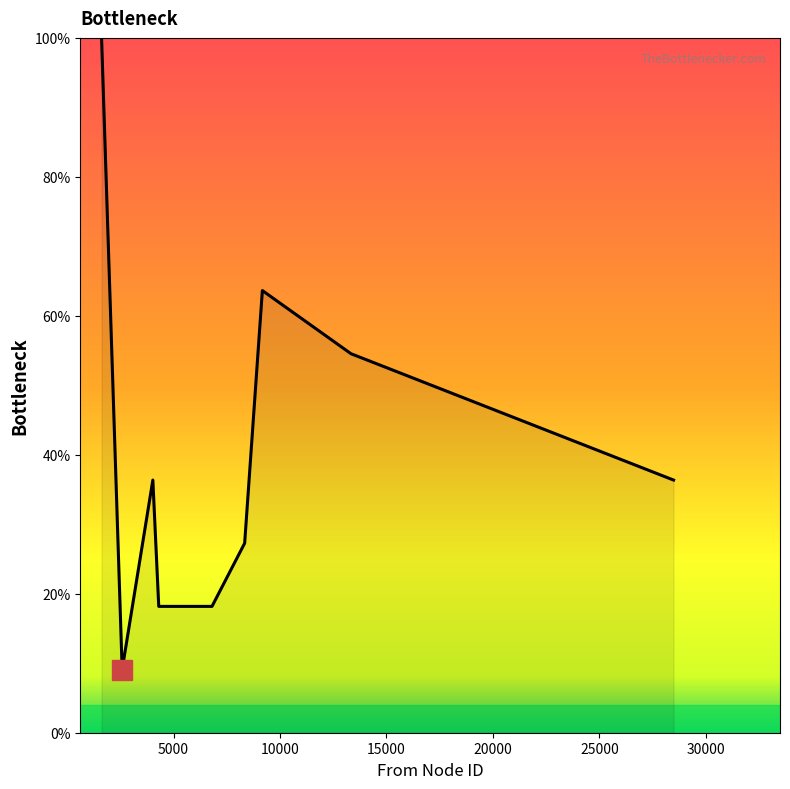

What is the difference between the maximum and minimum values?

90.9